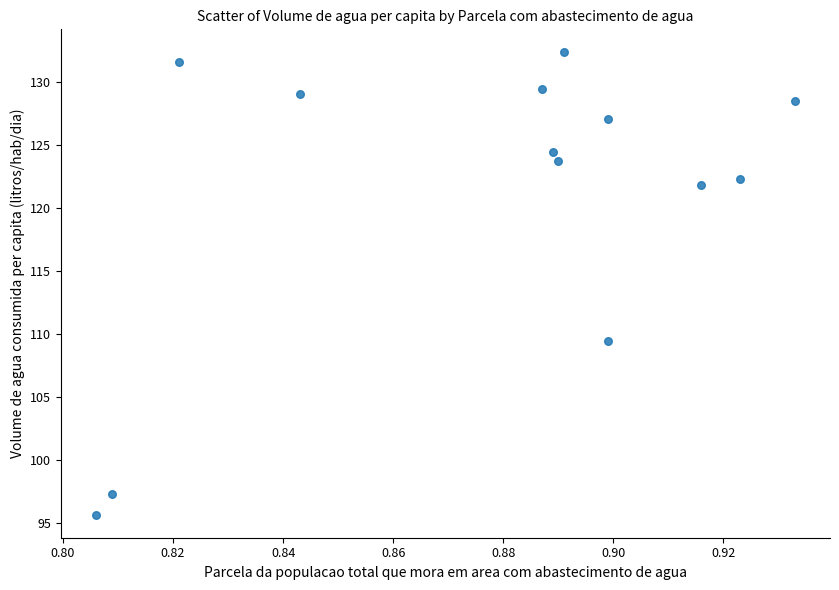

What is the range of Y values (max minus min)?

36.7